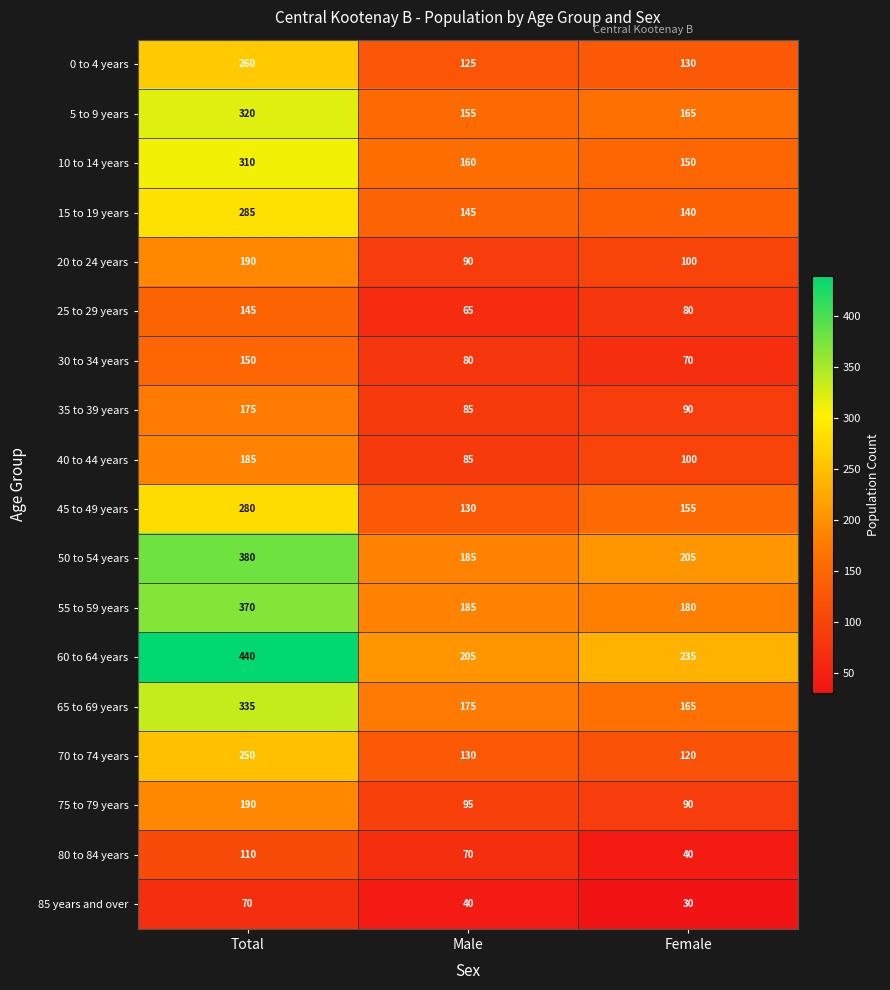

How many categories are shown in the chart?

3